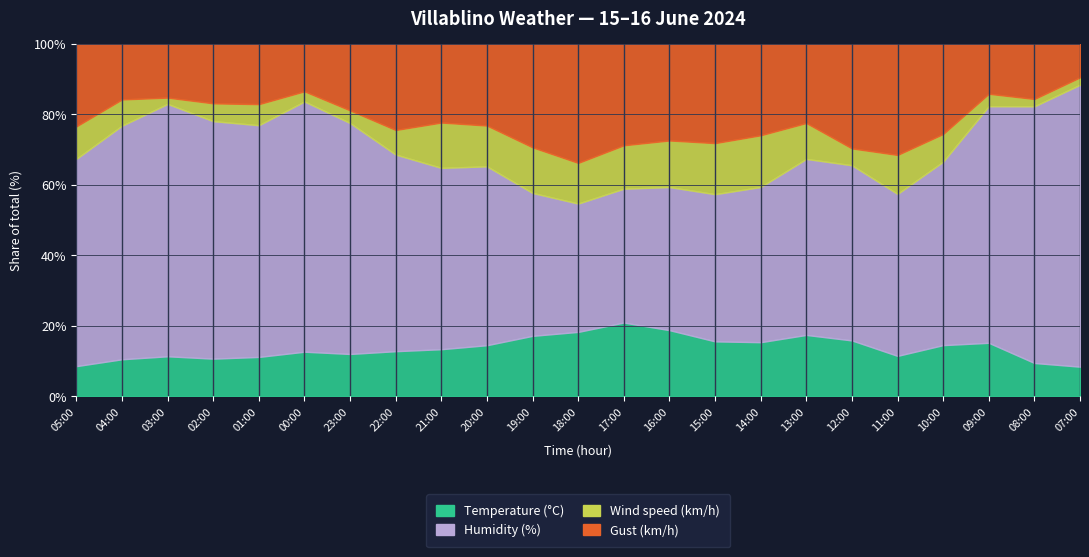

What is the difference between the maximum and minimum values in the Gust (km/h) series?

29.0